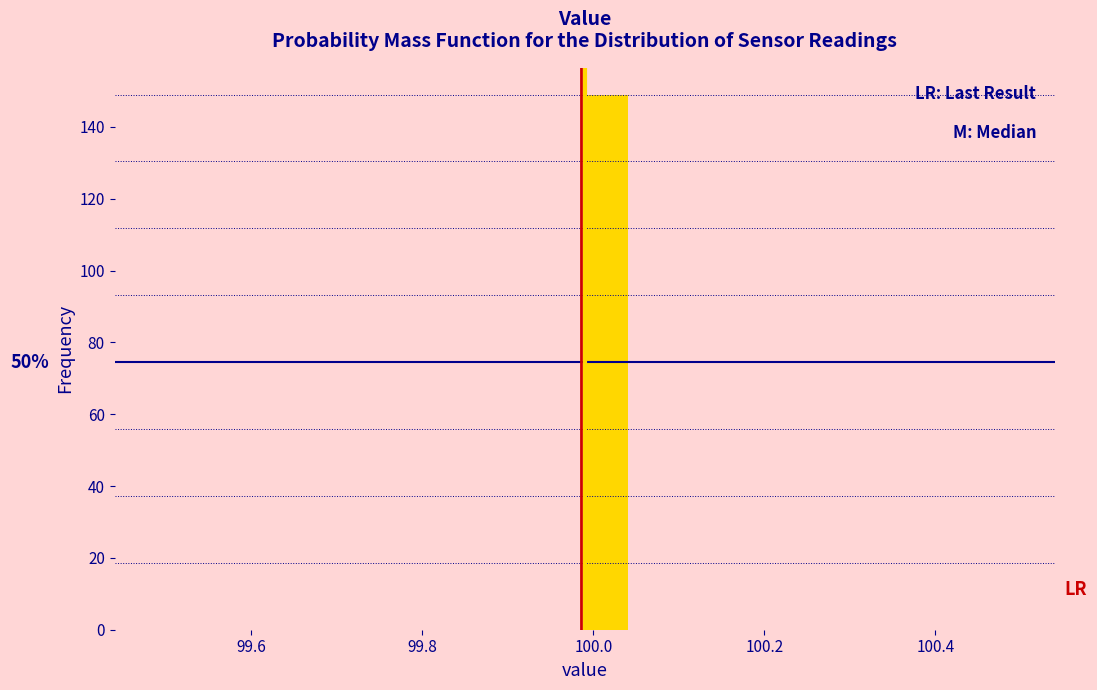

Read against the x-axis, roughly where is the centre of the tallest bar?

100.02